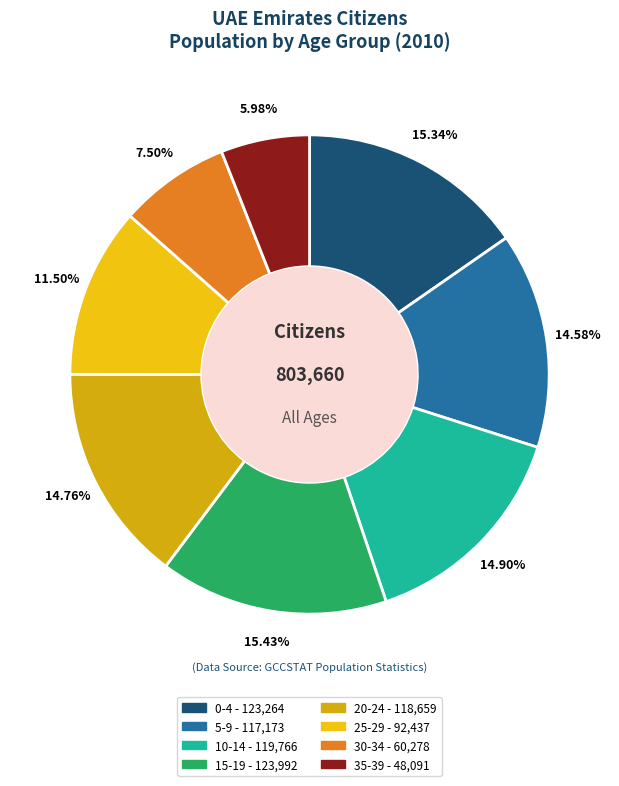

Is it true that 20-24 is 22% of the pie?

False